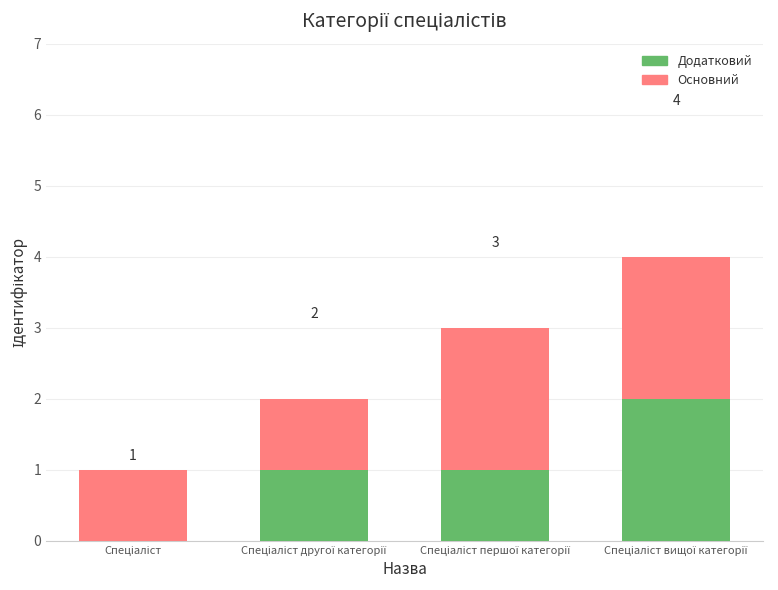

How many bars are there in each group?

2